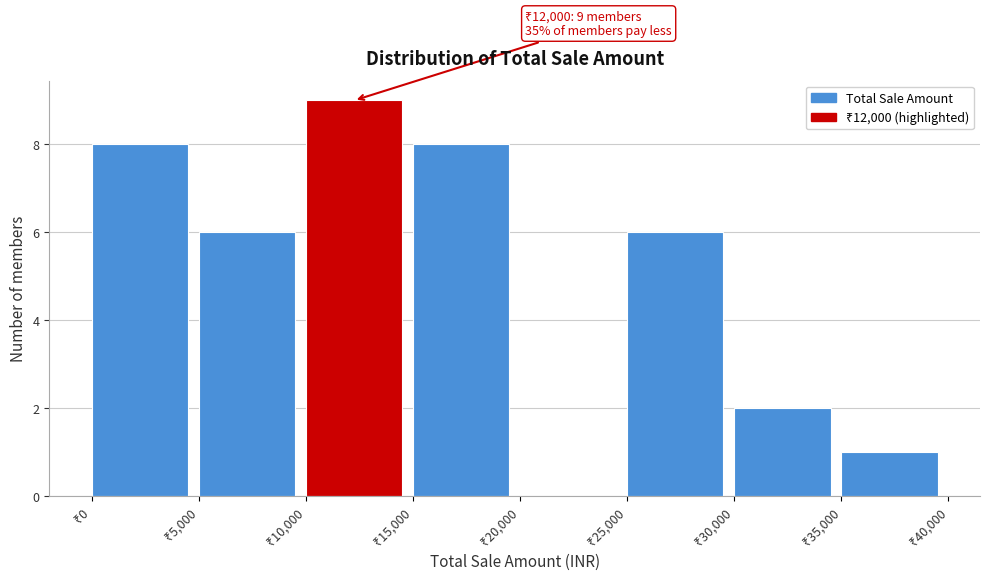

Which range on the x-axis has the tallest bar?

10000 to 15000